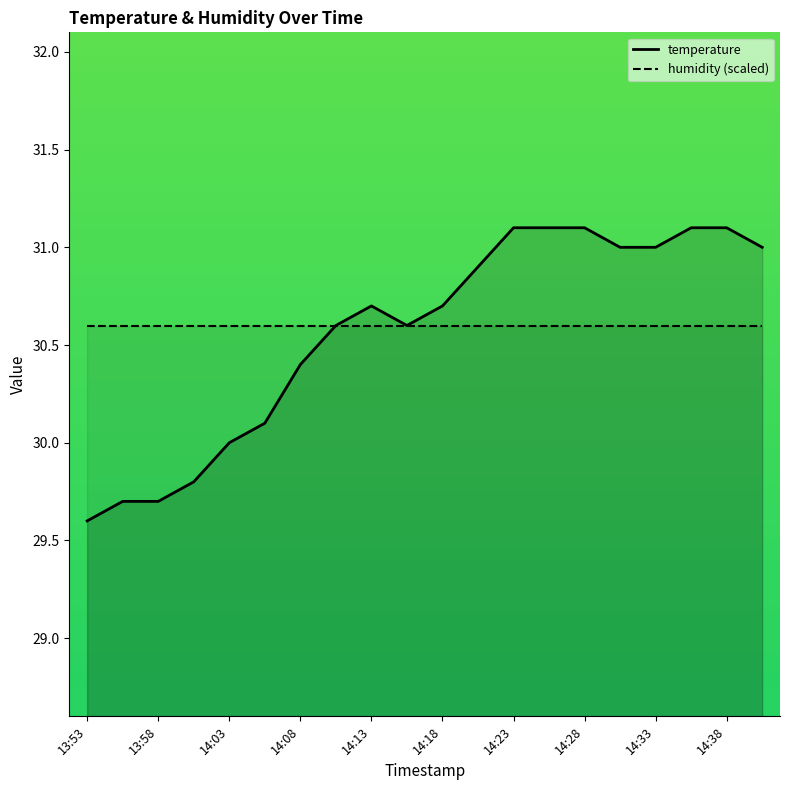

What is the ratio of the value at 14:38 to the value at 14:00?

1.0